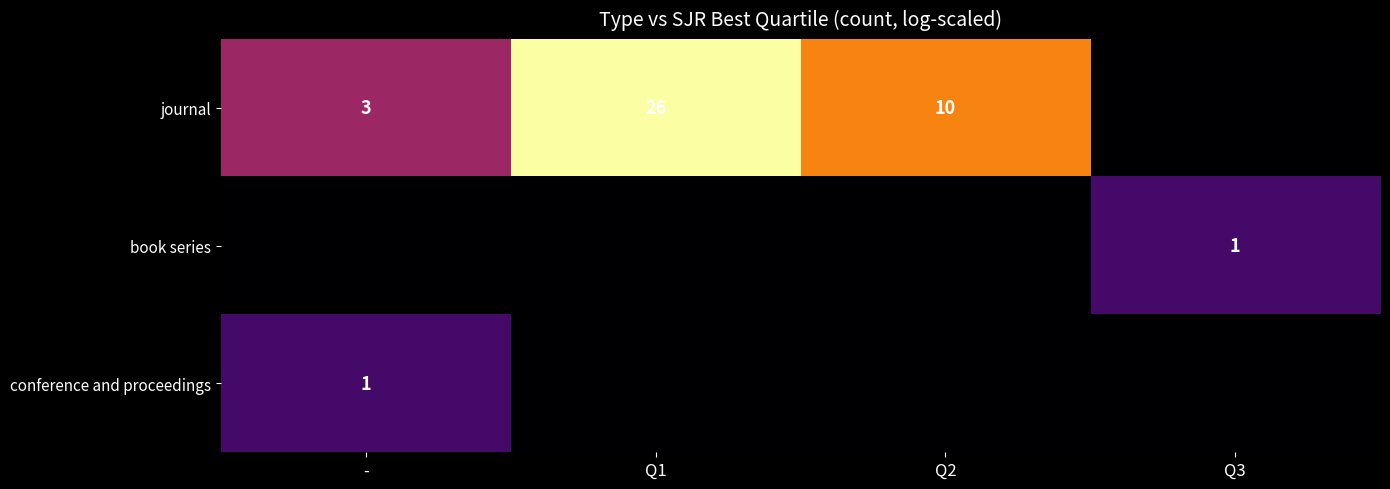

True or false: journal has a value of 3 at -.

True